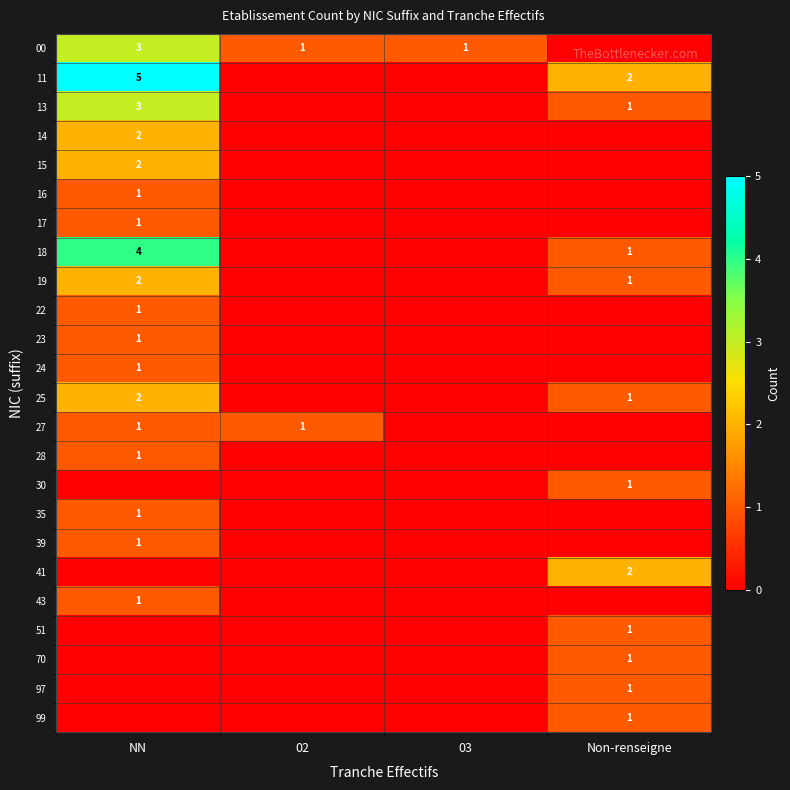

The value of 39 at NN is 1. True or false?

True